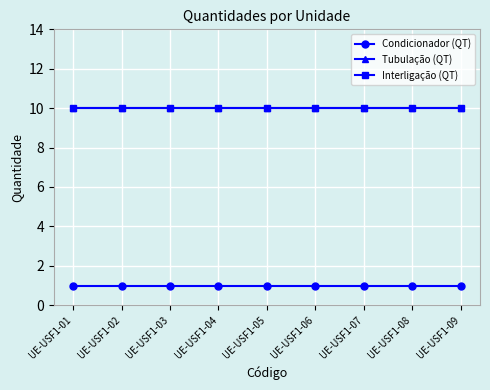

Is this an area chart (filled region under the line)?

No